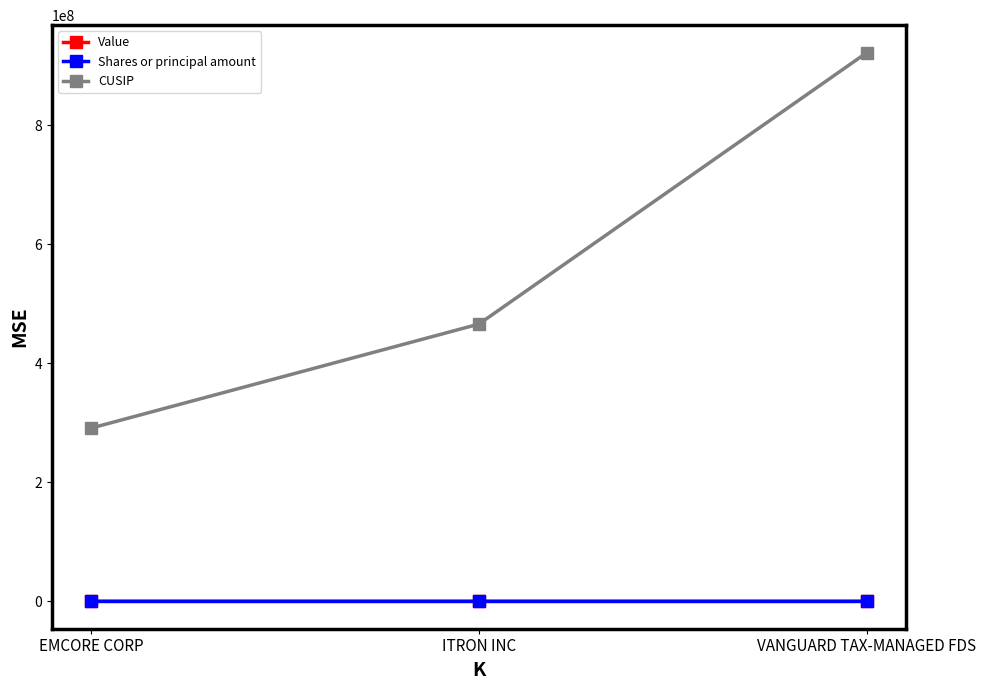

What is the difference between the maximum and minimum values in the CUSIP series?

631097655